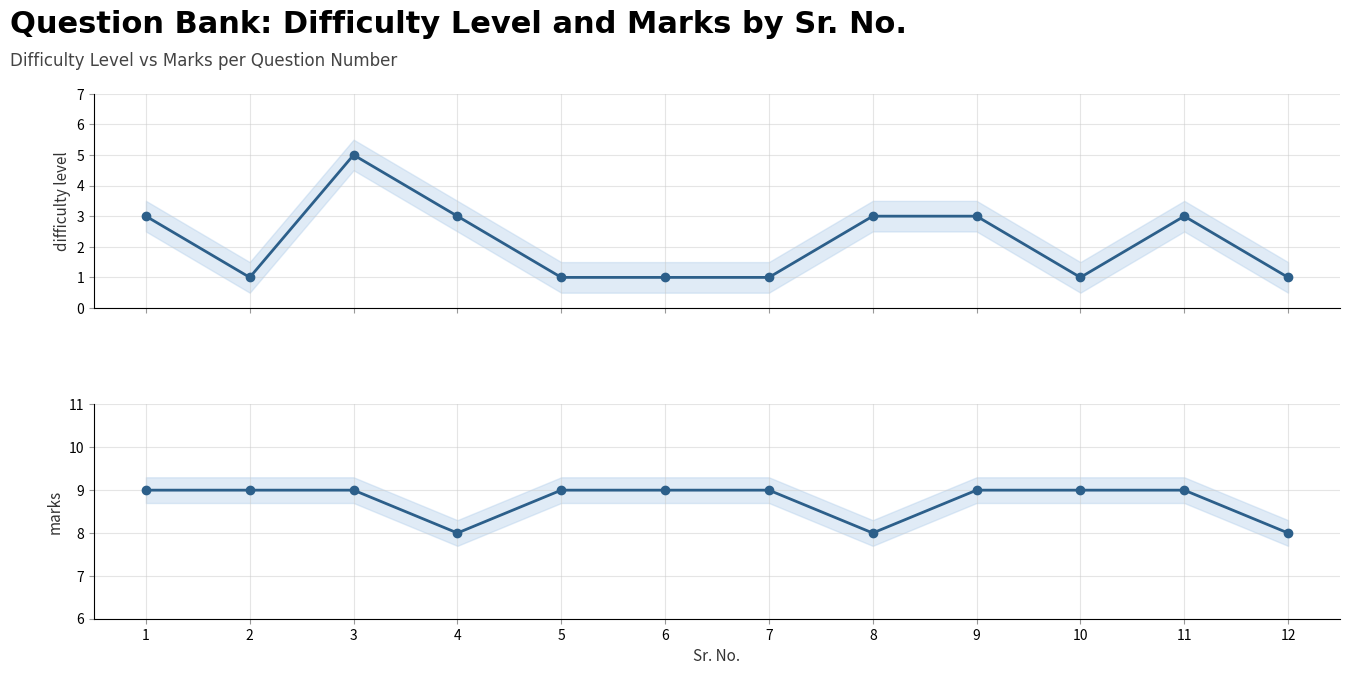

What is the difference between the second highest and minimum values in the Difficulty Level series?

2